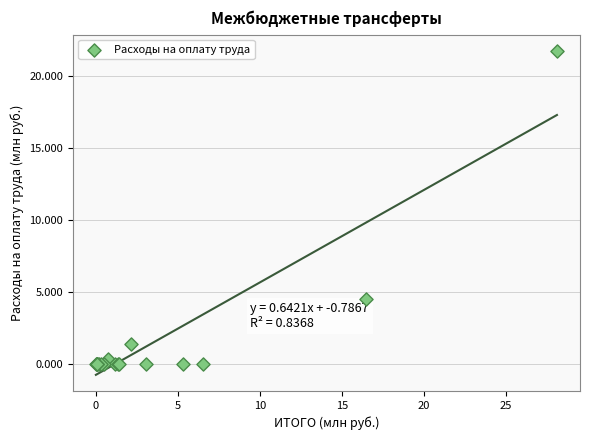

What Y value in the scatter plot is closest to 10?

4.5